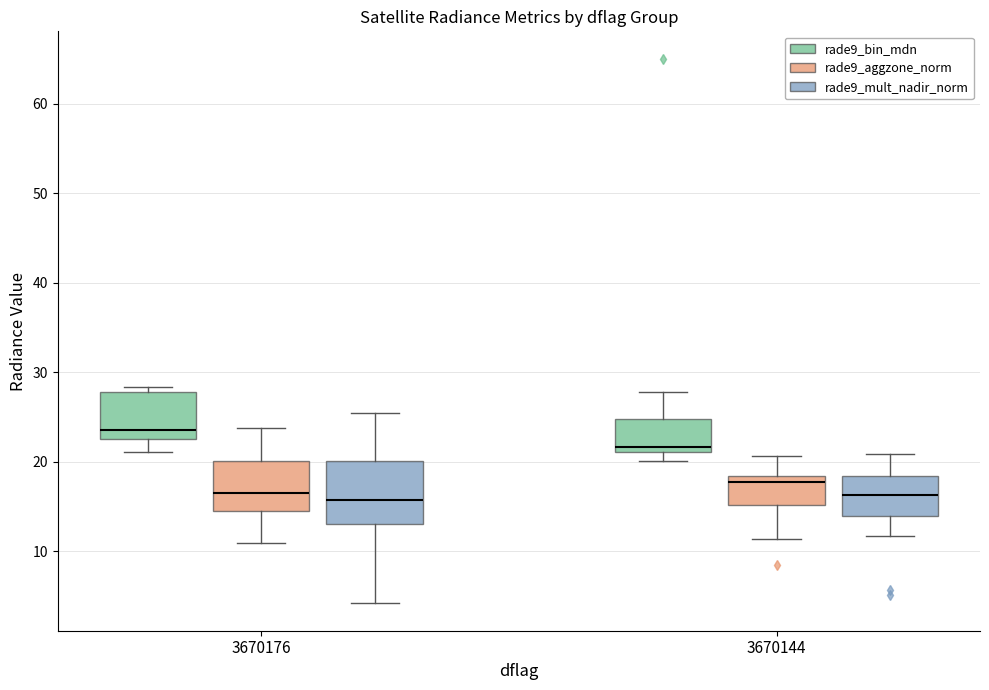

Reading left to right, transcribe this box plot: for each box, give where its median line is, the range the box spans, and where its two whiskers end, as read against the y-axis. The values are not printed on the chart, so give them approximately, as read against the axis.

3670176 (rade9_bin_mdn): median 24, box 23 to 28, whiskers 21 to 28 (just above the box's upper edge)
3670176 (rade9_aggzone_norm): median 17, box 15 to 20, whiskers 11 to 24
3670176 (rade9_mult_nadir_norm): median 16, box 13 to 20, whiskers 4 to 25
3670144 (rade9_bin_mdn): median 22, box 21 to 25, whiskers 20 to 28
3670144 (rade9_aggzone_norm): median 18 (just below the box's upper edge), box 15 to 18, whiskers 11 to 21
3670144 (rade9_mult_nadir_norm): median 16, box 14 to 18, whiskers 12 to 21